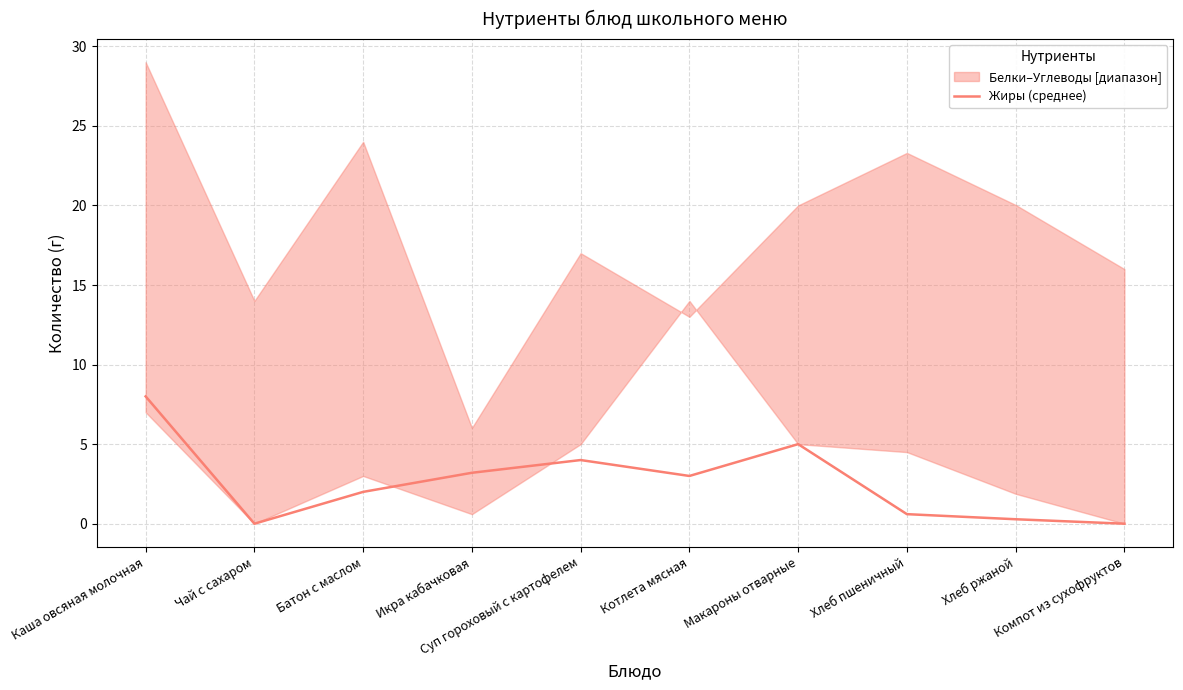

At which category does the data reach its first local valley?

Чай с сахаром